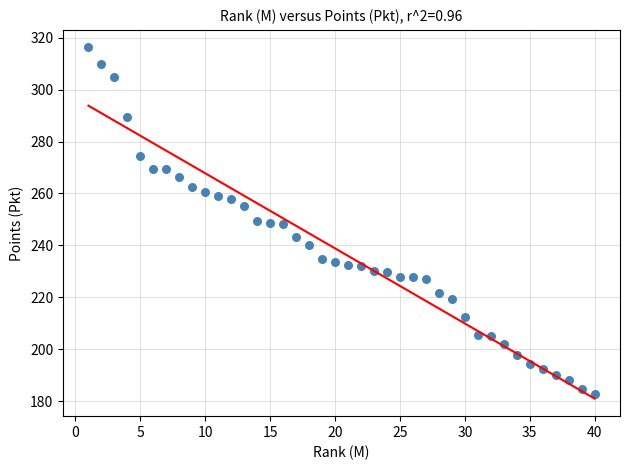

What is the range of X values (max minus min)?

39.0